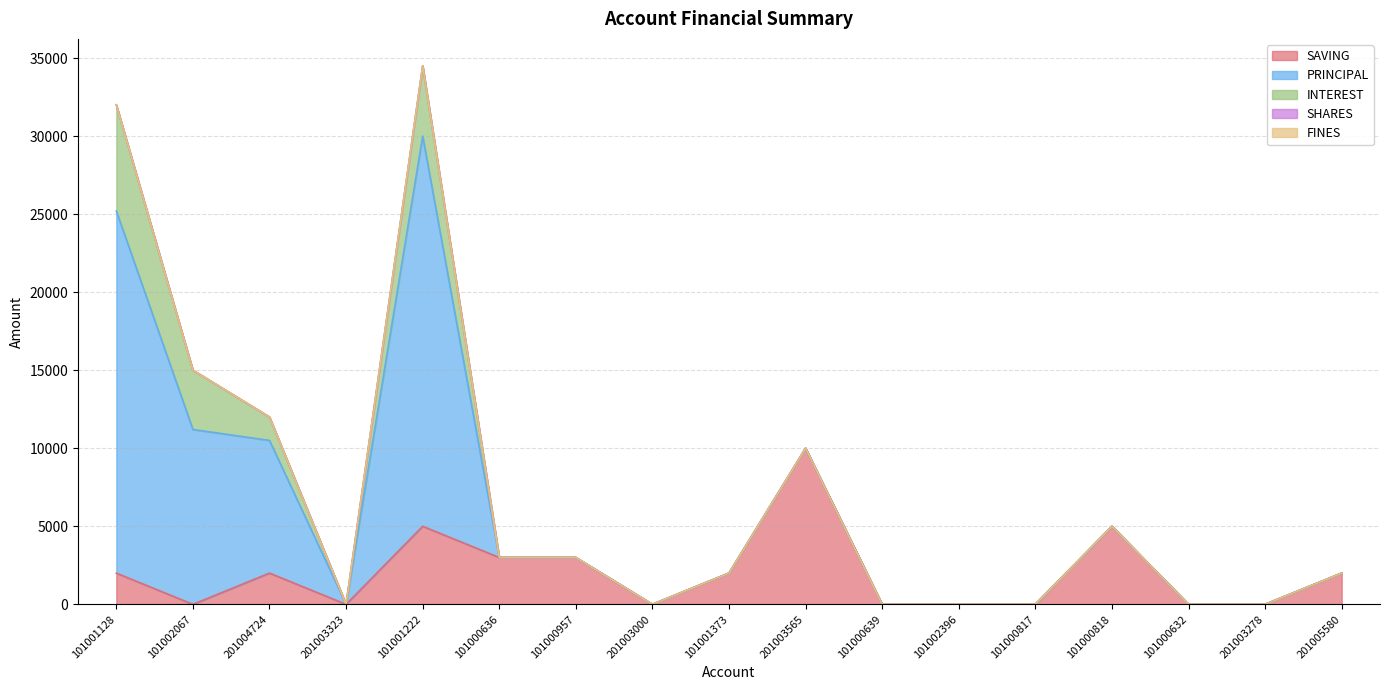

Rank the series by their maximum value, from highest to lowest.

PRINCIPAL, SAVING, INTEREST, SHARES, FINES